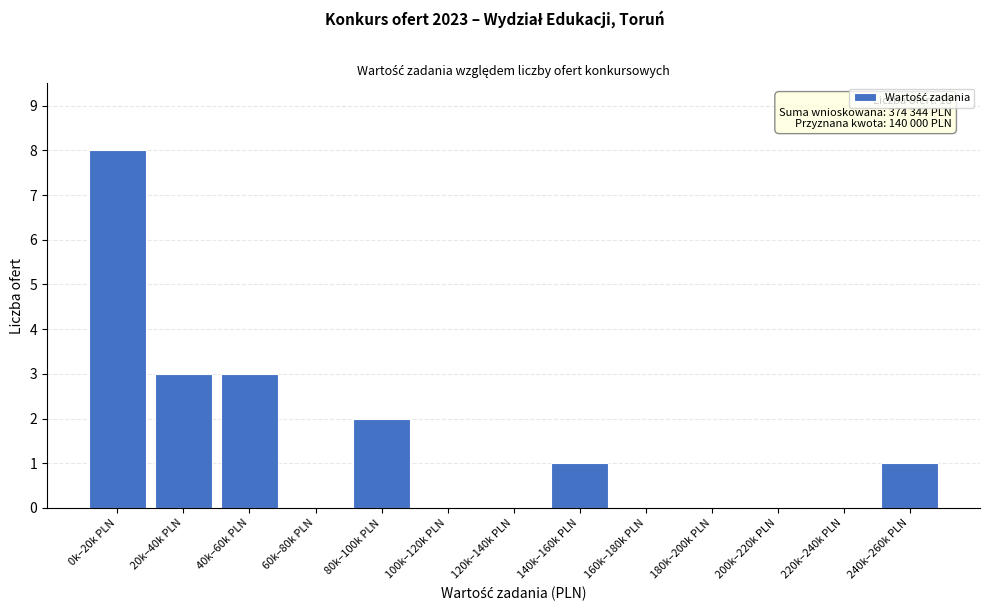

Reading left to right, what are all the values shown in this chart?

0k–20k PLN=8	20k–40k PLN=3	40k–60k PLN=3	60k–80k PLN=0	80k–100k PLN=2	100k–120k PLN=0	120k–140k PLN=0	140k–160k PLN=1	160k–180k PLN=0	180k–200k PLN=0	200k–220k PLN=0	220k–240k PLN=0	240k–260k PLN=1